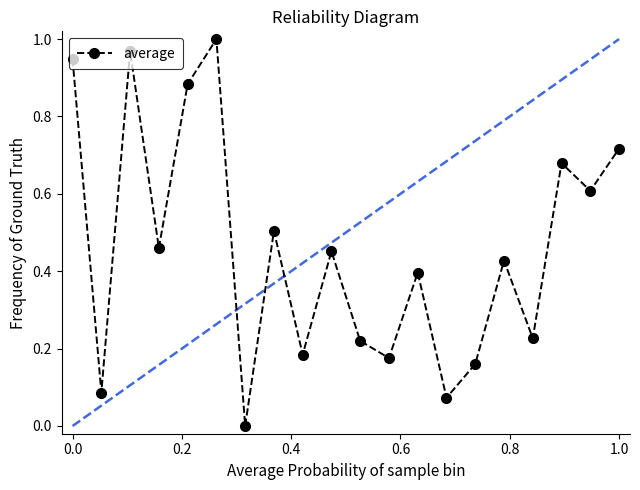

What is the sum of all values?

9.2